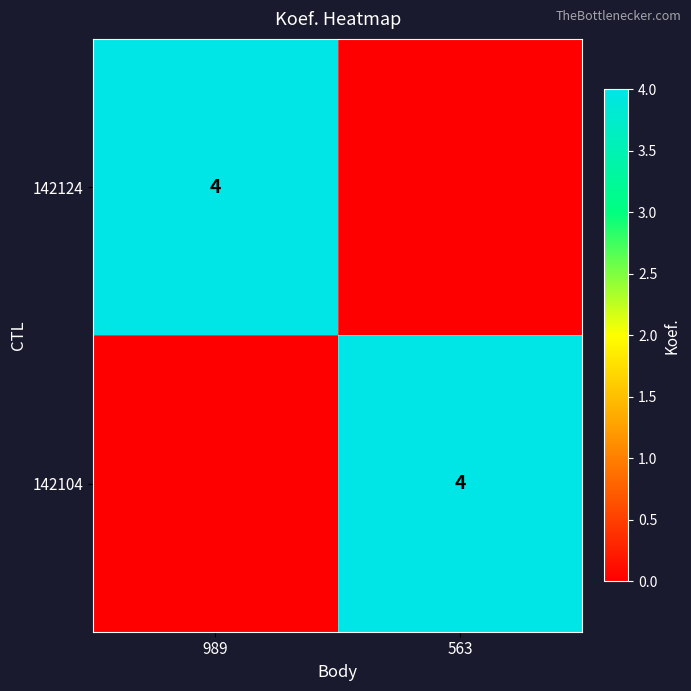

Is it true that 142104 equals 1 at 563?

False